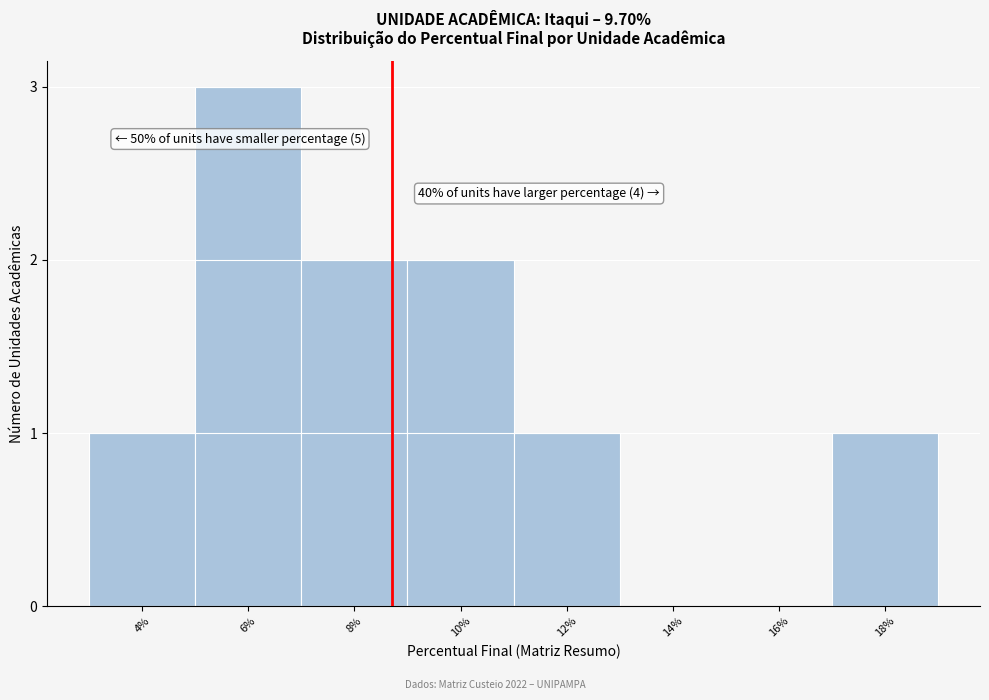

Reading left to right, what are all the values shown in this chart?

4%=1	6%=3	8%=2	10%=2	12%=1	14%=0	16%=0	18%=1